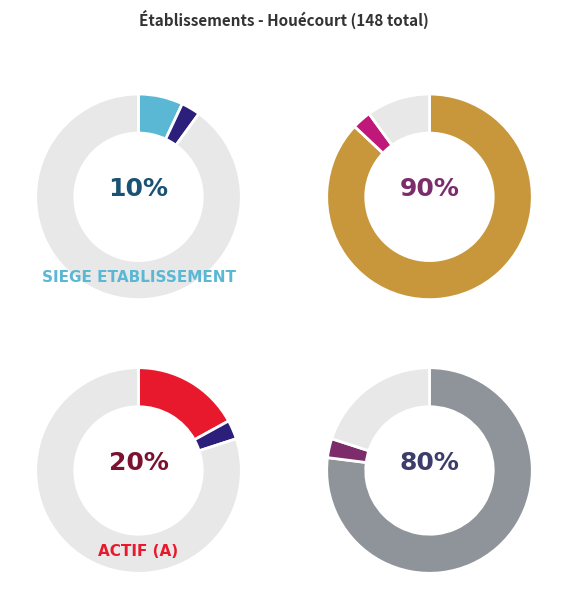

What percentage is the false slice, to the nearest percent?

90%